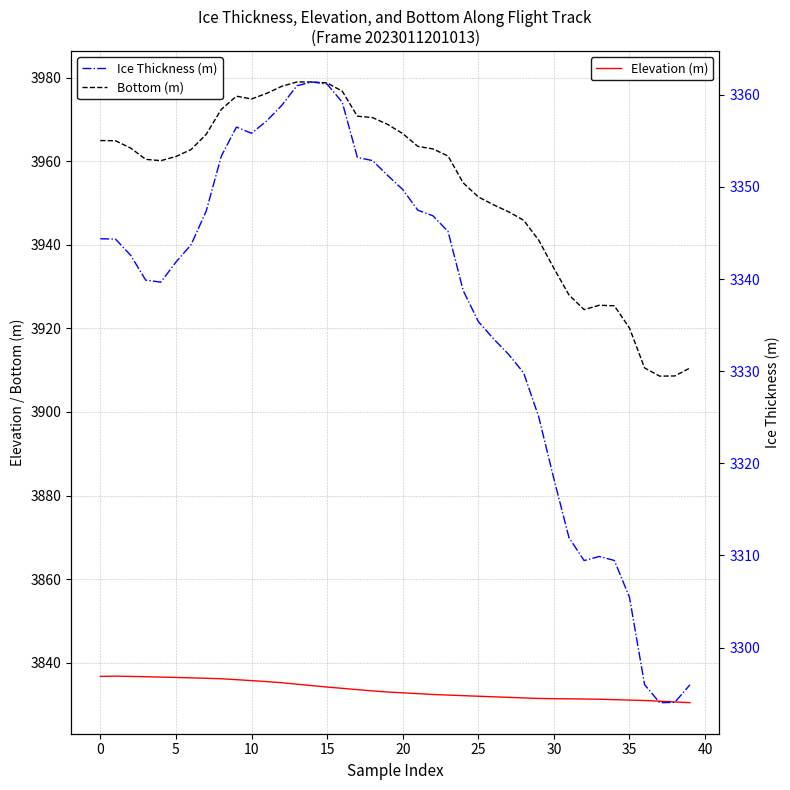

List the series in order of their peak value, lowest first.

Ice Thickness (m), Elevation (m), Bottom (m)